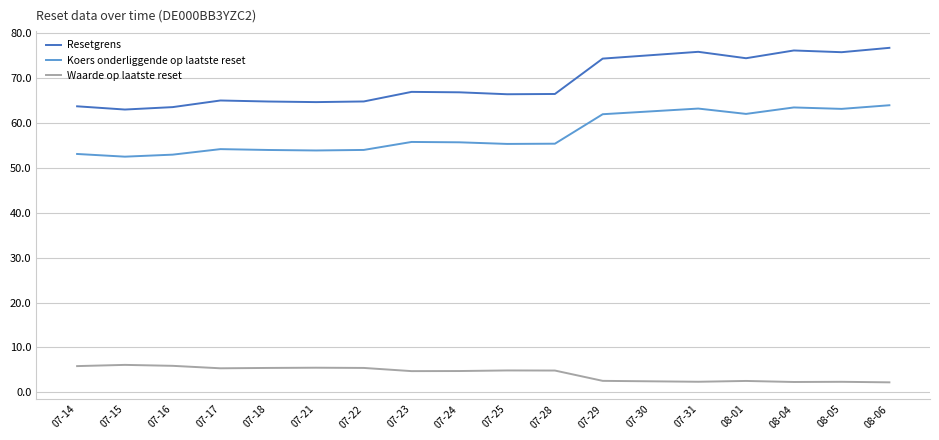

What is the difference between the highest and lowest values at 07-28?

61.6